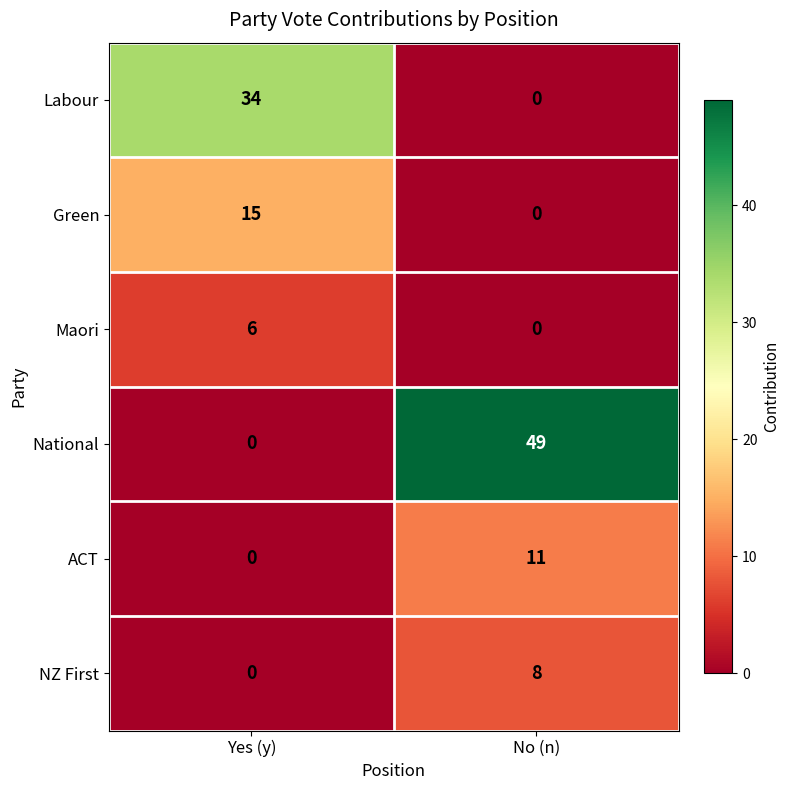

Is it true that NZ First equals 14 at No (n)?

False